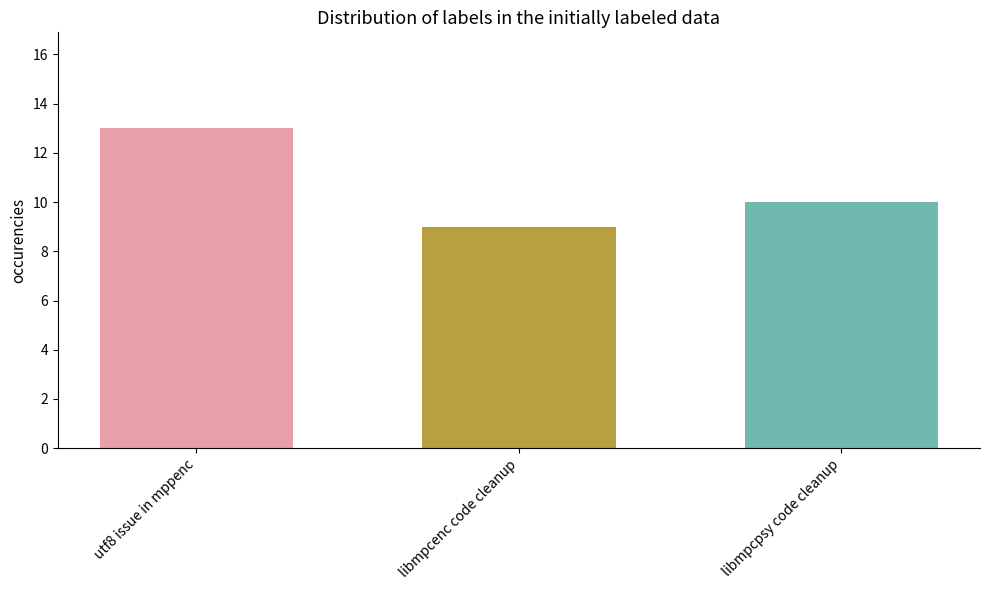

Approximately how many times larger is the value at utf8 issue in mppenc compared to libmpcenc code cleanup?

1.4